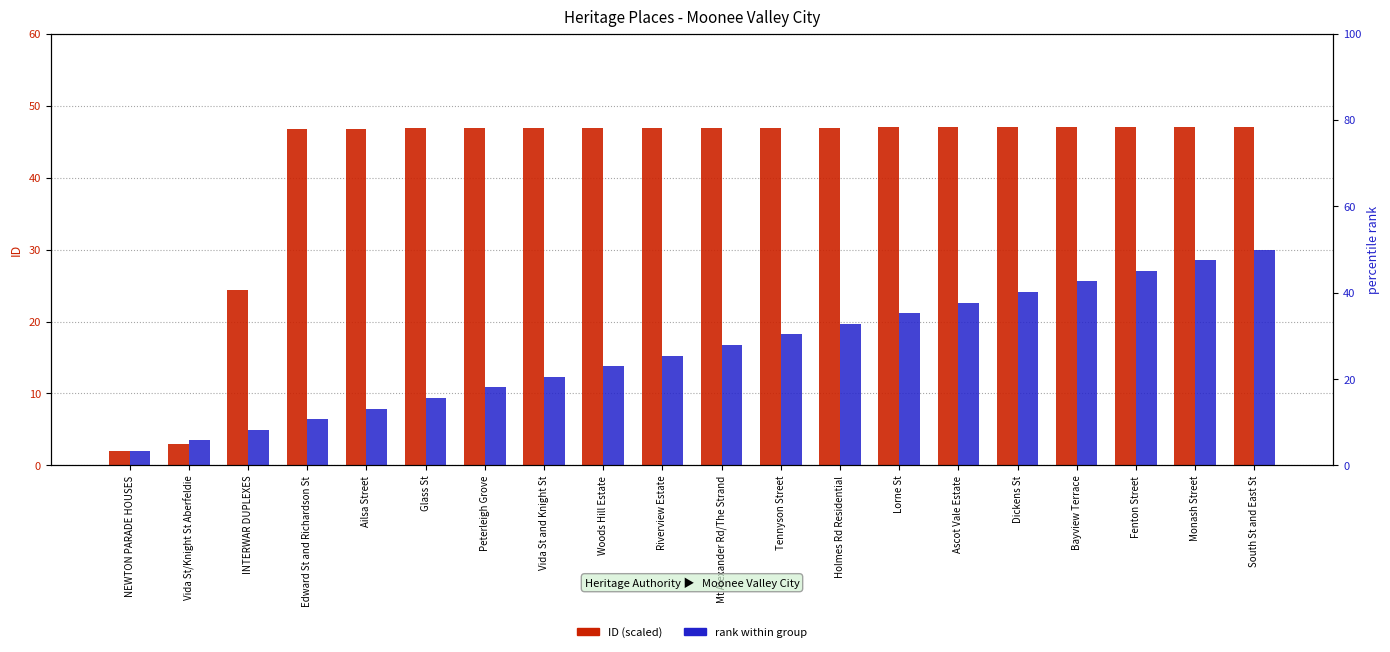

What is the spread (max minus min) of values at Vida St and Knight St?

34.6